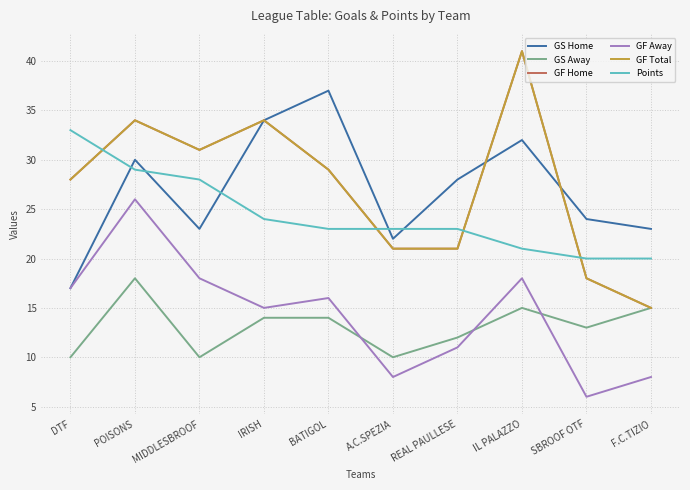

What is the lowest value of the GF Total series?

15